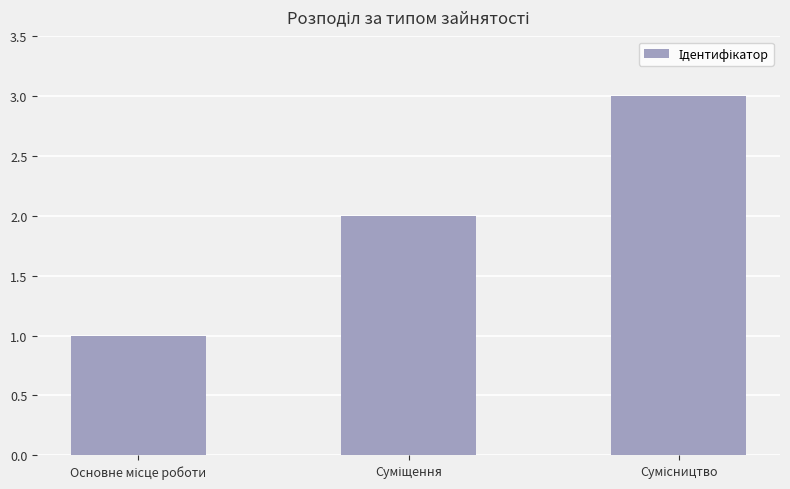

How many bars are there in total?

3